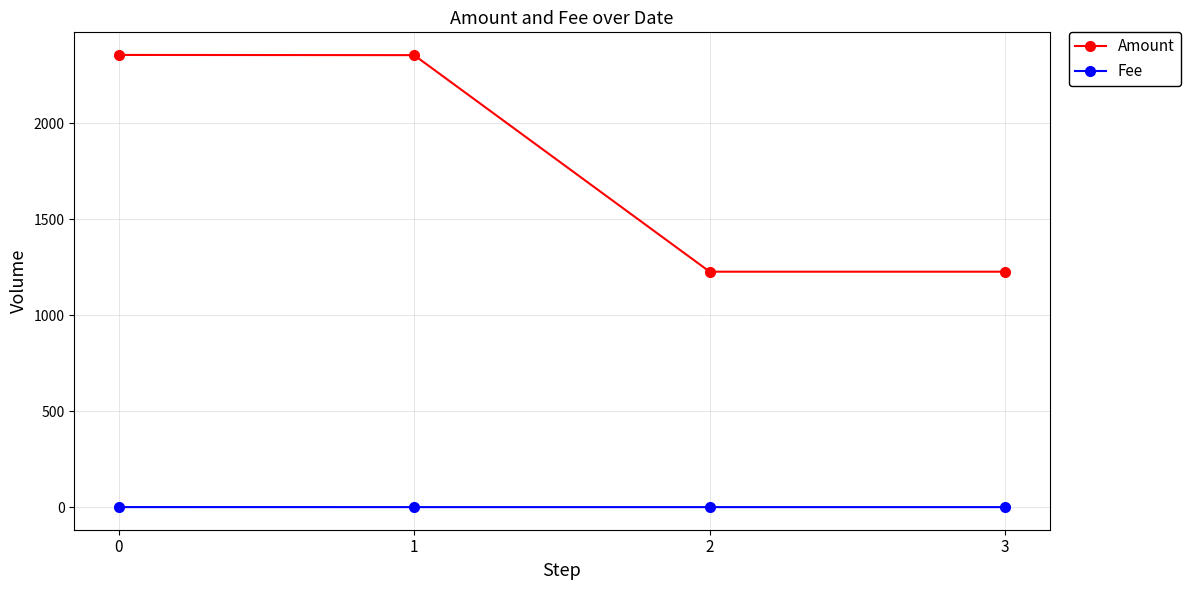

True or false: Amount has a value of 1029.0 at 0.

False